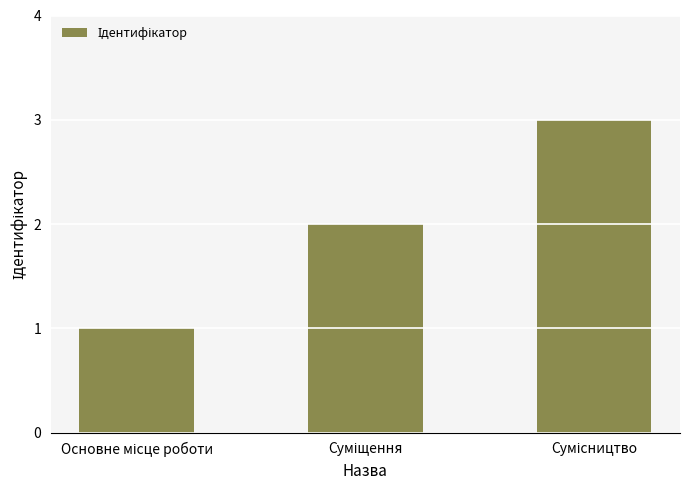

Reading left to right, transcribe all the data shown in this chart.

1	2	3